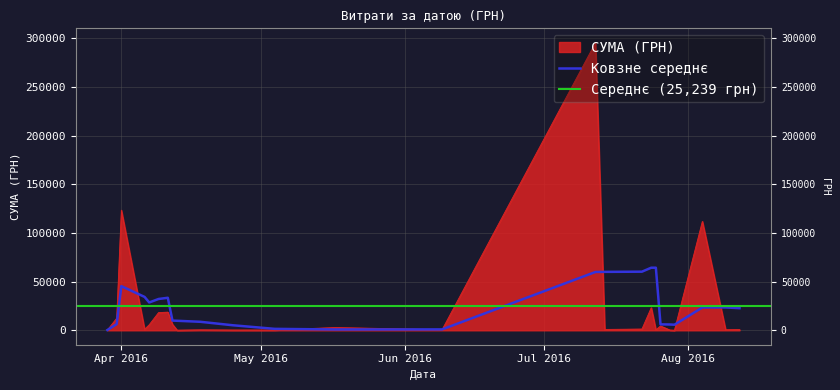

How many categories are shown in the chart?

40